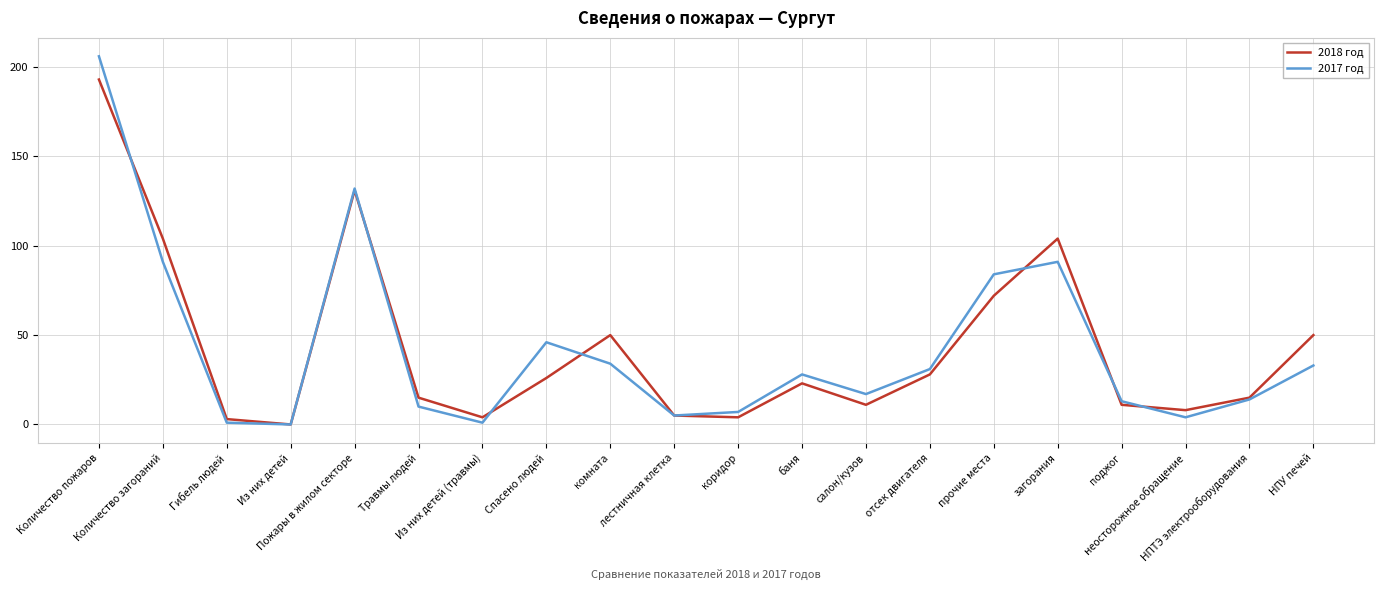

How many lines are shown in the chart?

2